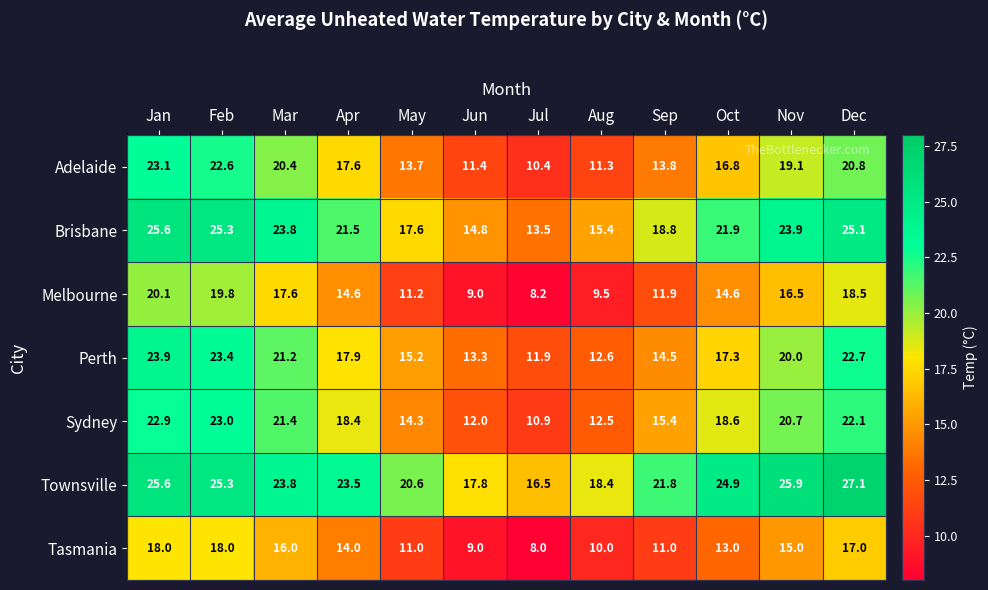

What is the maximum value shown in the chart?

27.1